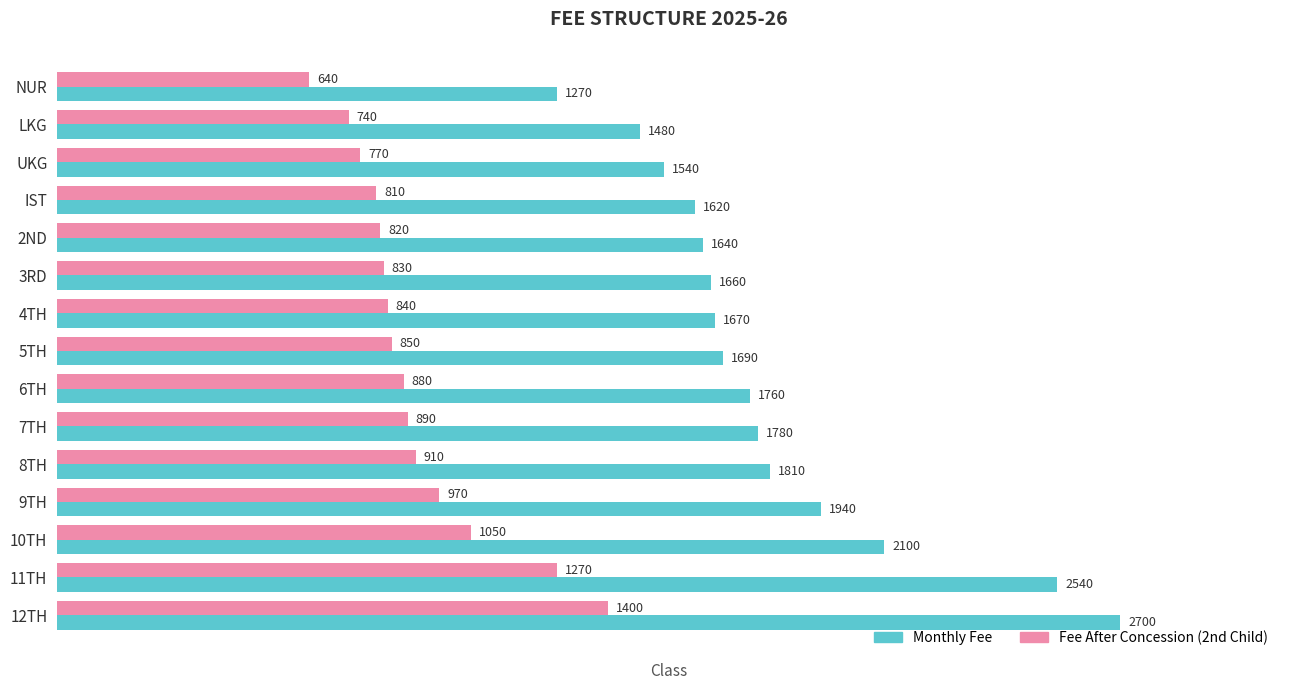

Which series changed the most between 4TH and 11TH?

Monthly Fee